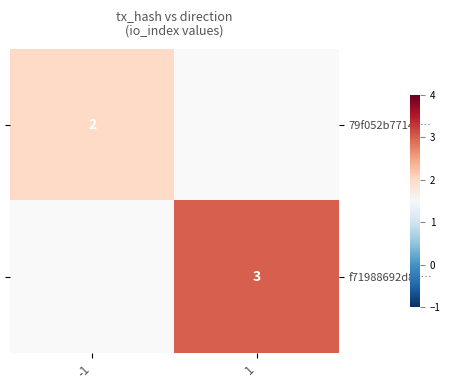

Which has a higher value, -1 or 1?

1